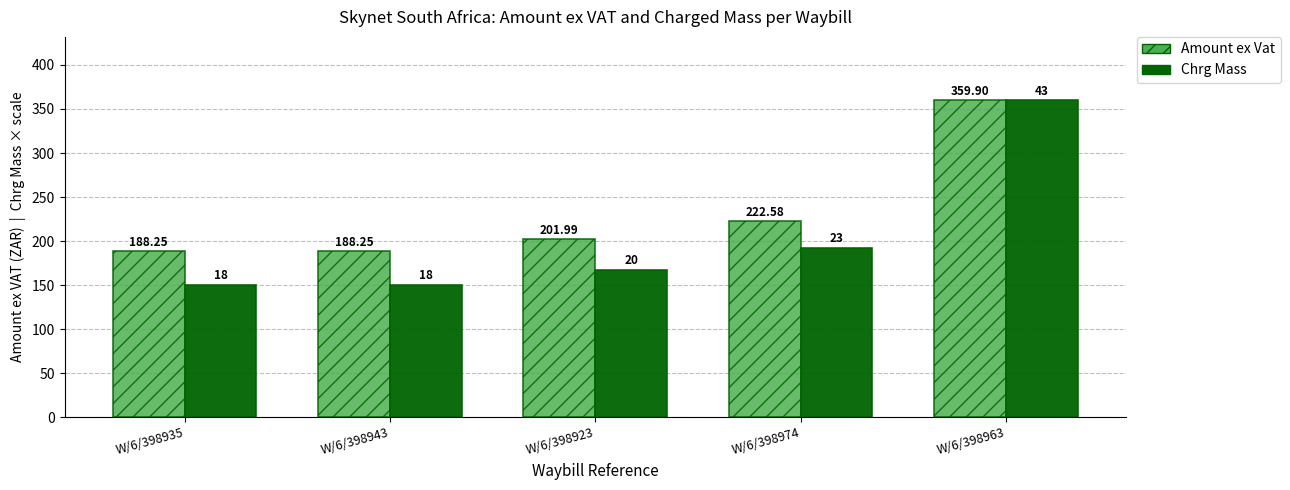

Which label corresponds to the largest value in the chart?

W/6/398963